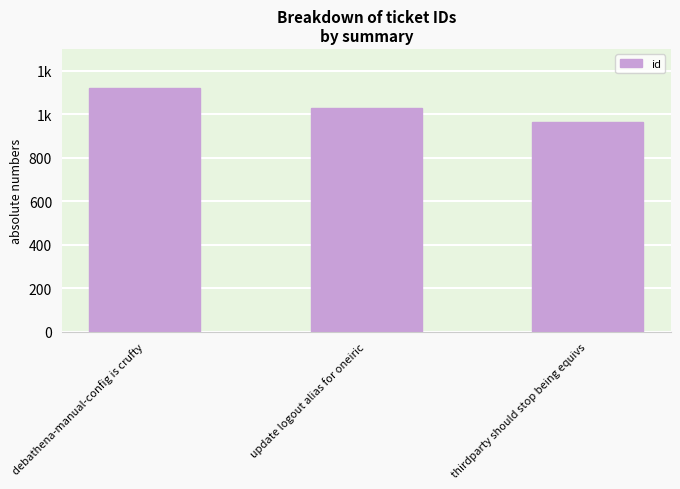

At which category does the chart reach its minimum across all series?

thirdparty should stop being equivs